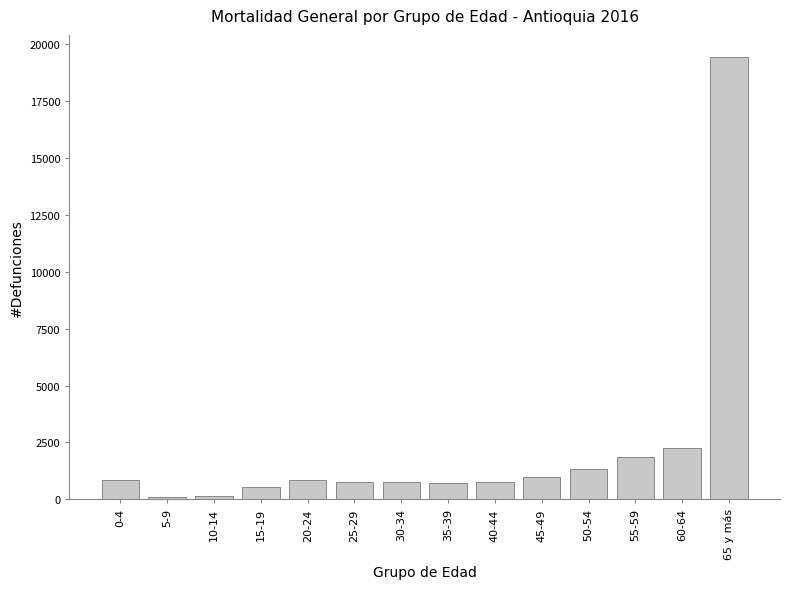

What is the change in value from 15-19 to 50-54?

+773